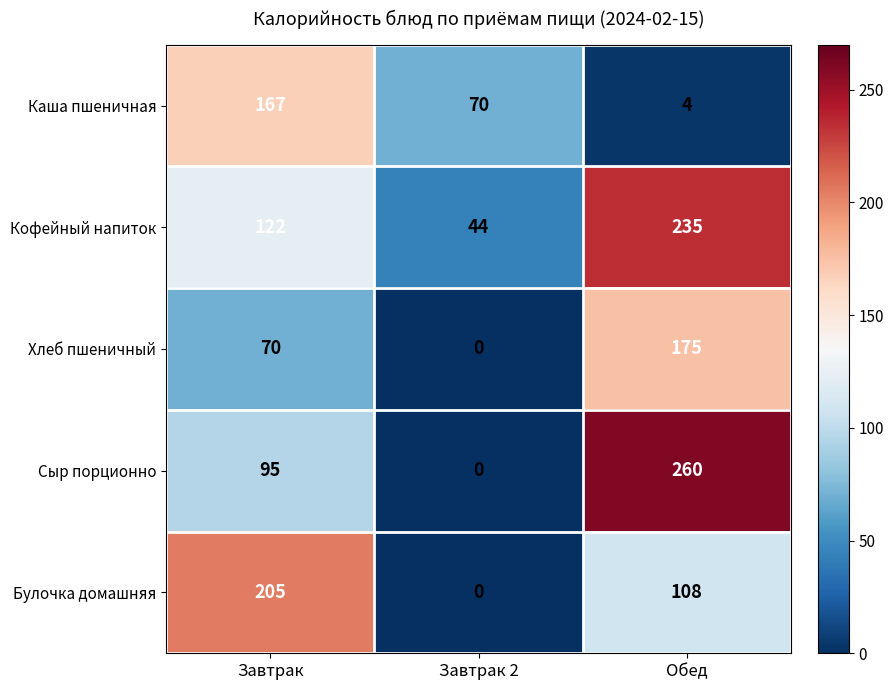

At which category does the chart reach its peak across all series?

Обед